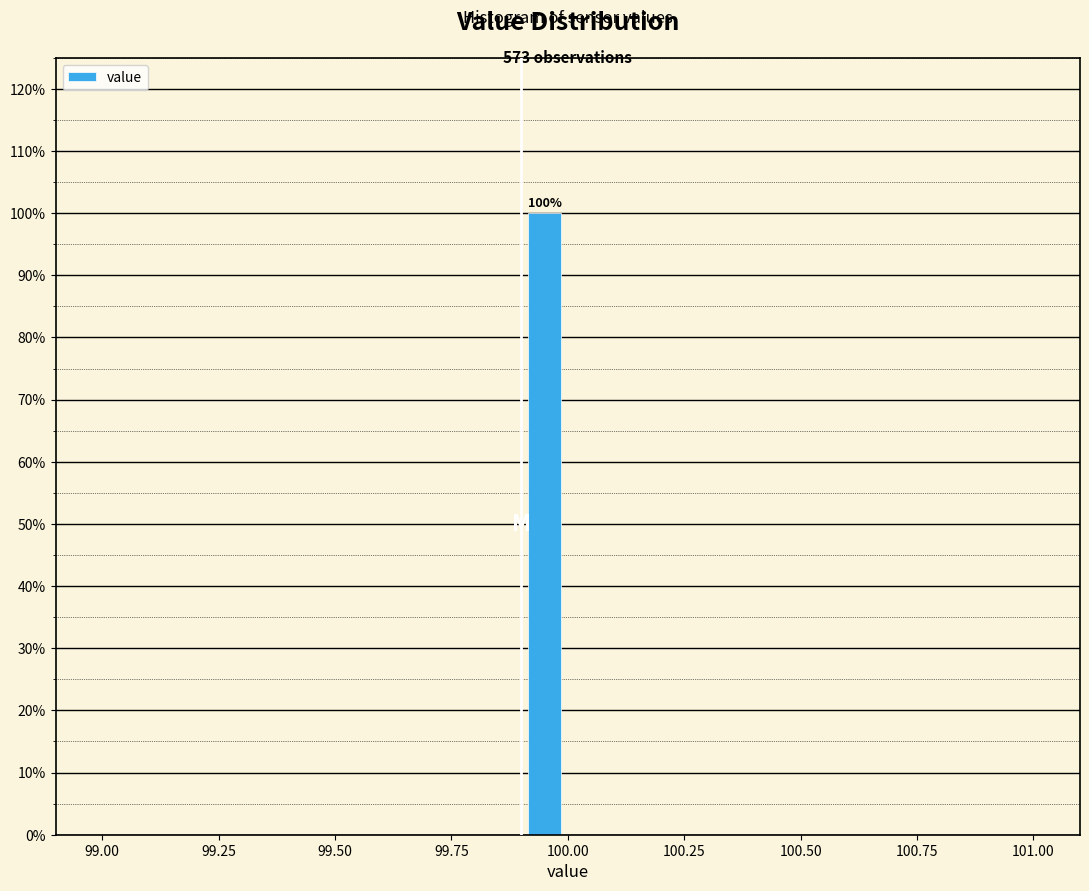

Read against the x-axis, roughly where is the centre of the tallest bar?

99.95